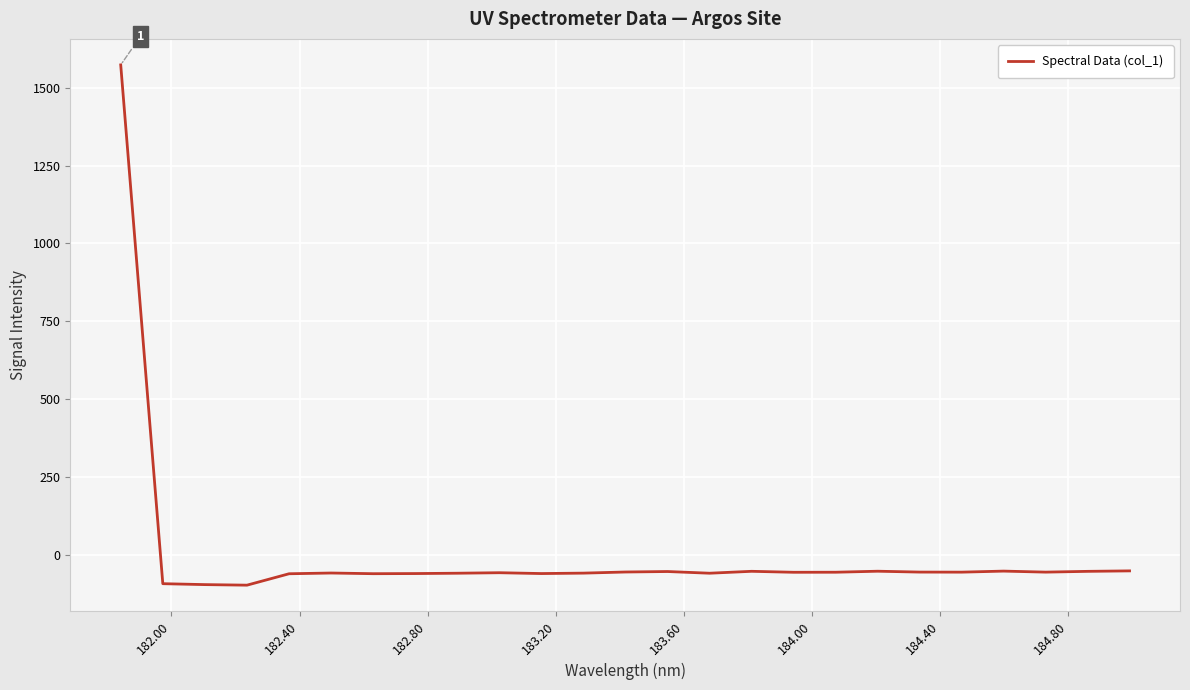

What is the minimum value shown in the chart?

-97.8